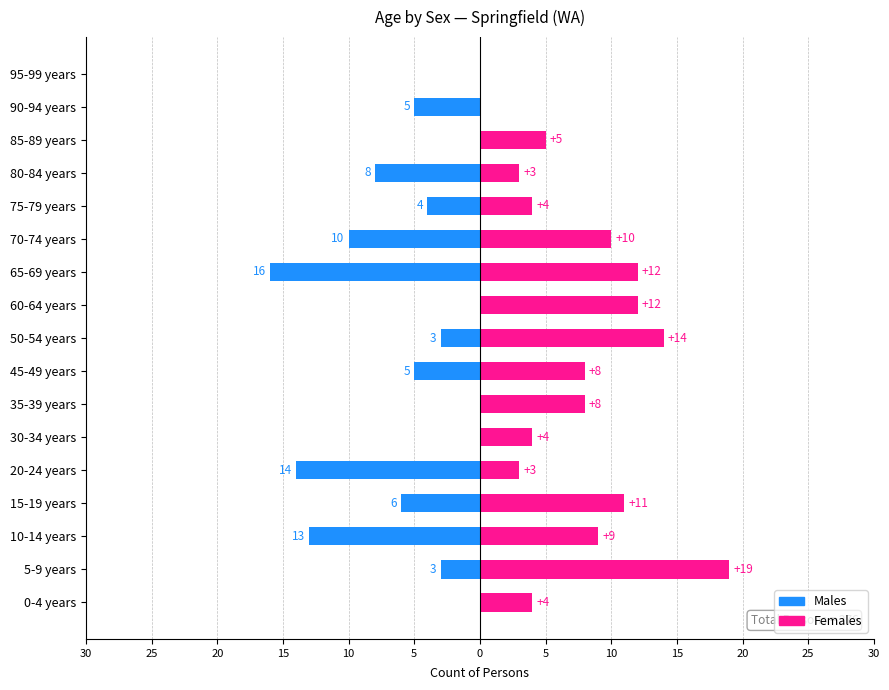

Reading left to right, transcribe all the data shown in this chart.

Males: 0	-3	-13	-6	-14	0	0	-5	-3	0	-16	-10	-4	-8	0	-5	0
Females: 4	19	9	11	3	4	8	8	14	12	12	10	4	3	5	0	0